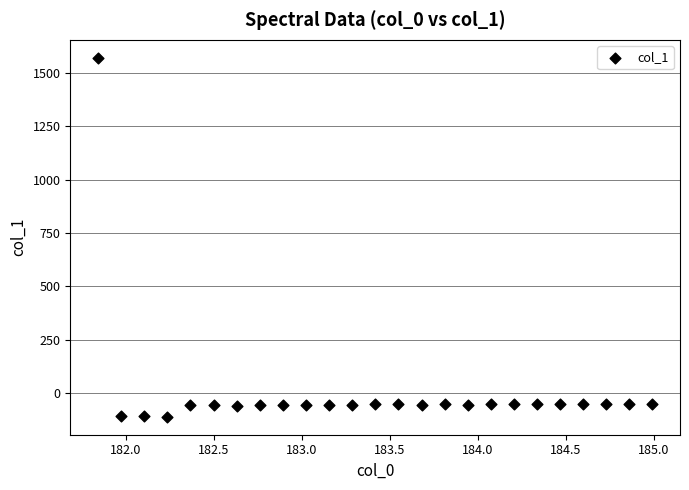

What is the range of X values (max minus min)?

3.1